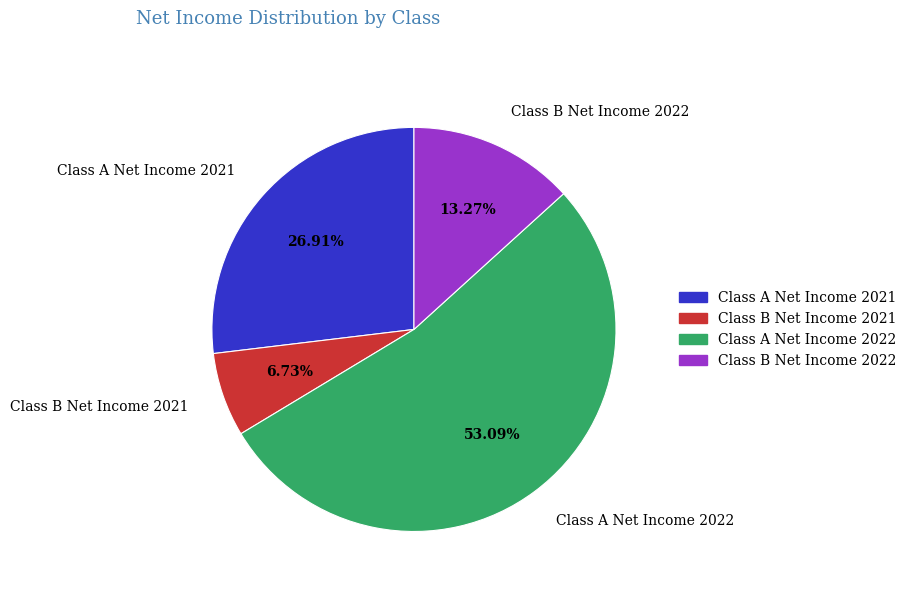

Count the number of slices in the pie.

4